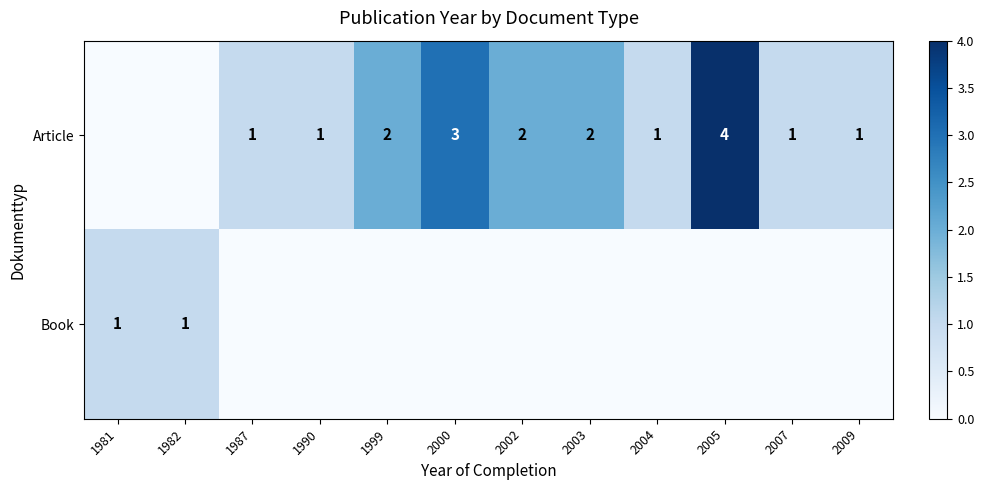

The Article series shows 1 at 1987. True or false?

True